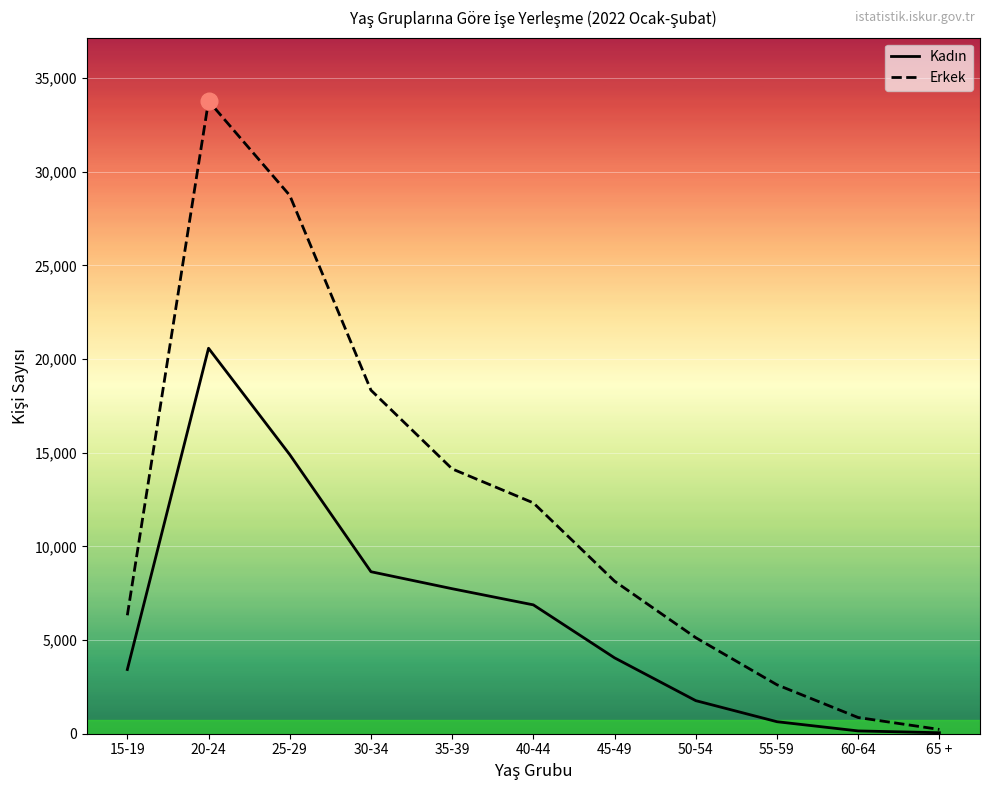

Does the chart display data point markers on the line(s)?

Yes